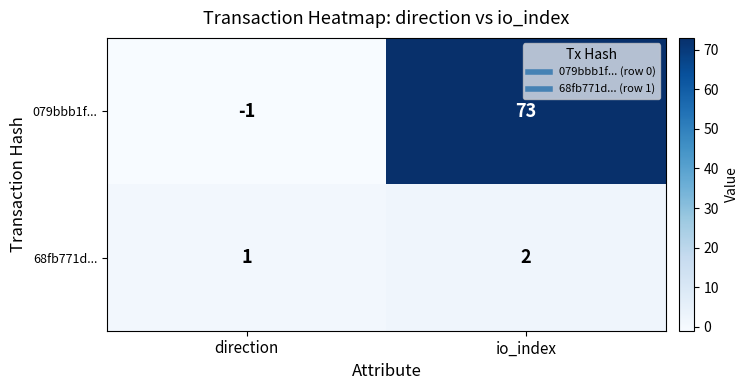

At which label is 68fb771d... closest to 1?

direction